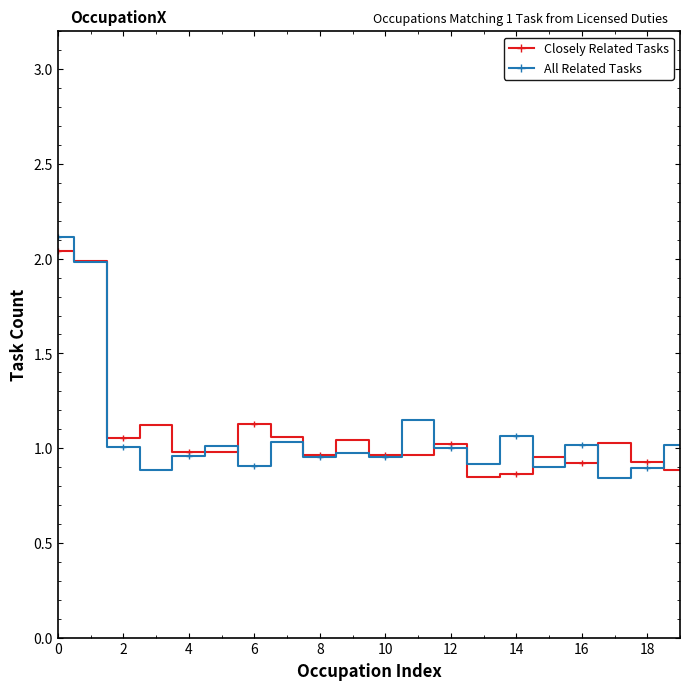

What is the highest value of the All Related Tasks series?

2.1